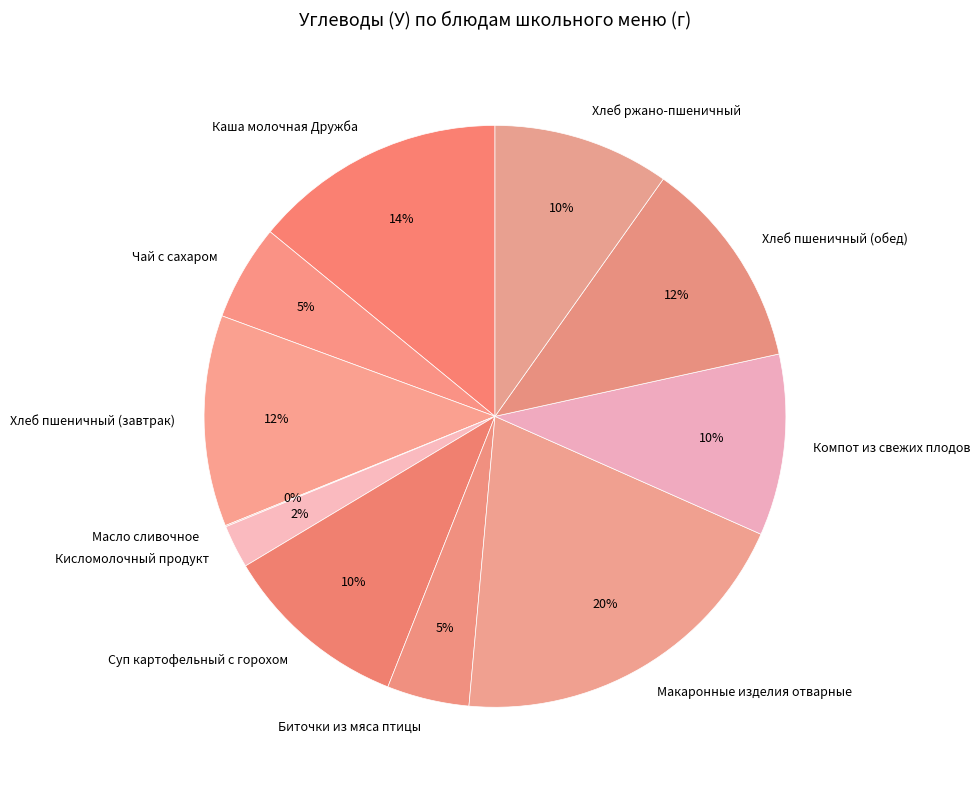

Is there any slice that represents more than half of the pie?

No